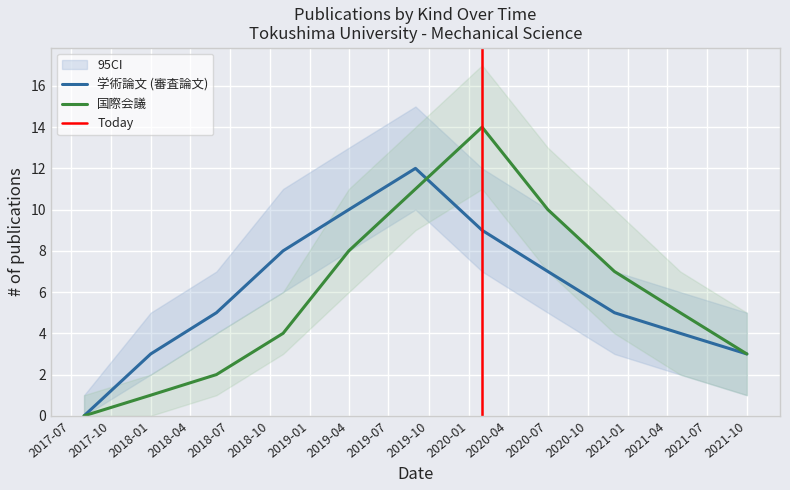

The 国際会議 series shows 1 at 2018-01. True or false?

True